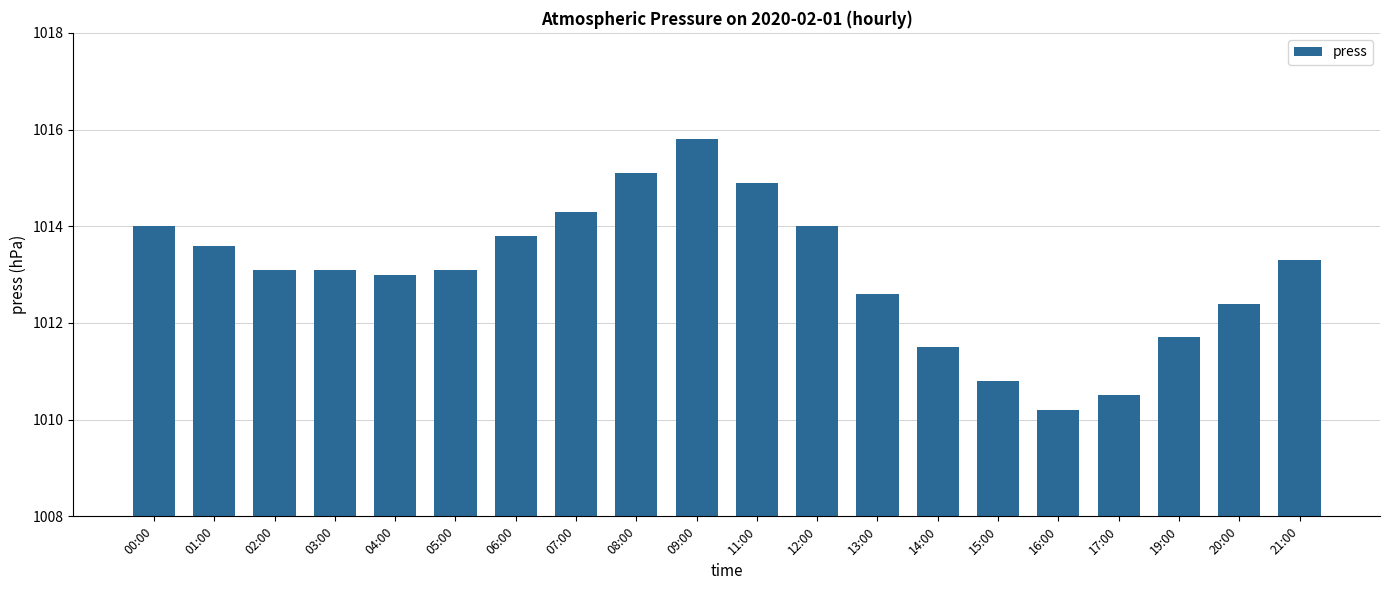

What is the difference between the values at 19:00 and 07:00?

2.6